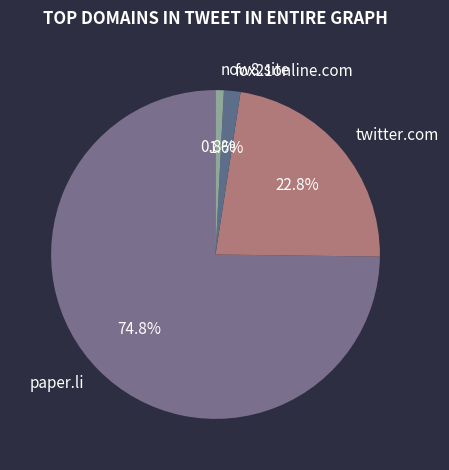

Which category has the smallest portion of the pie?

now8.site